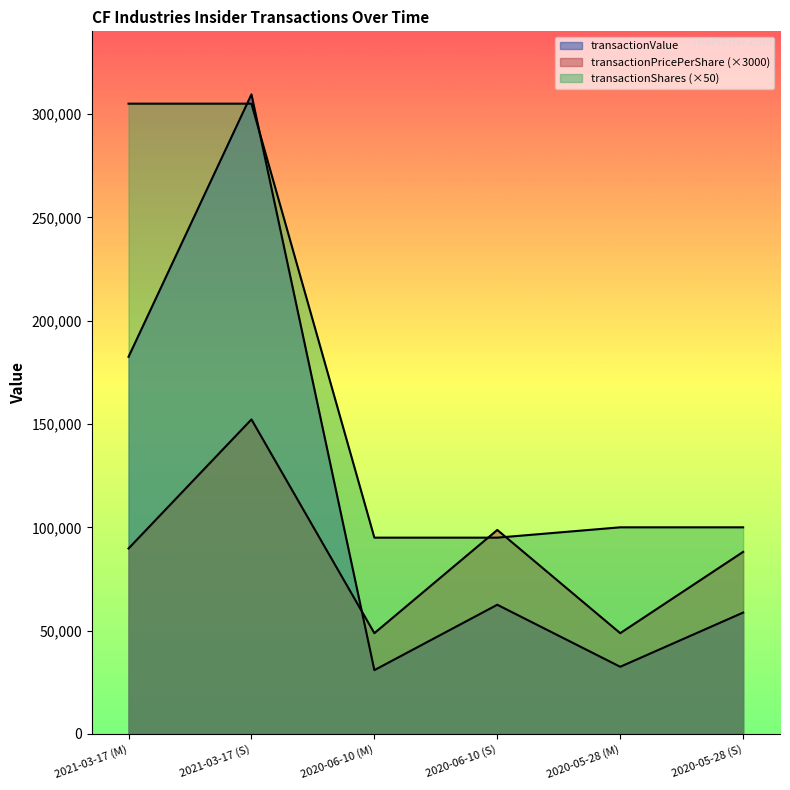

Does the chart have visible grid lines?

No